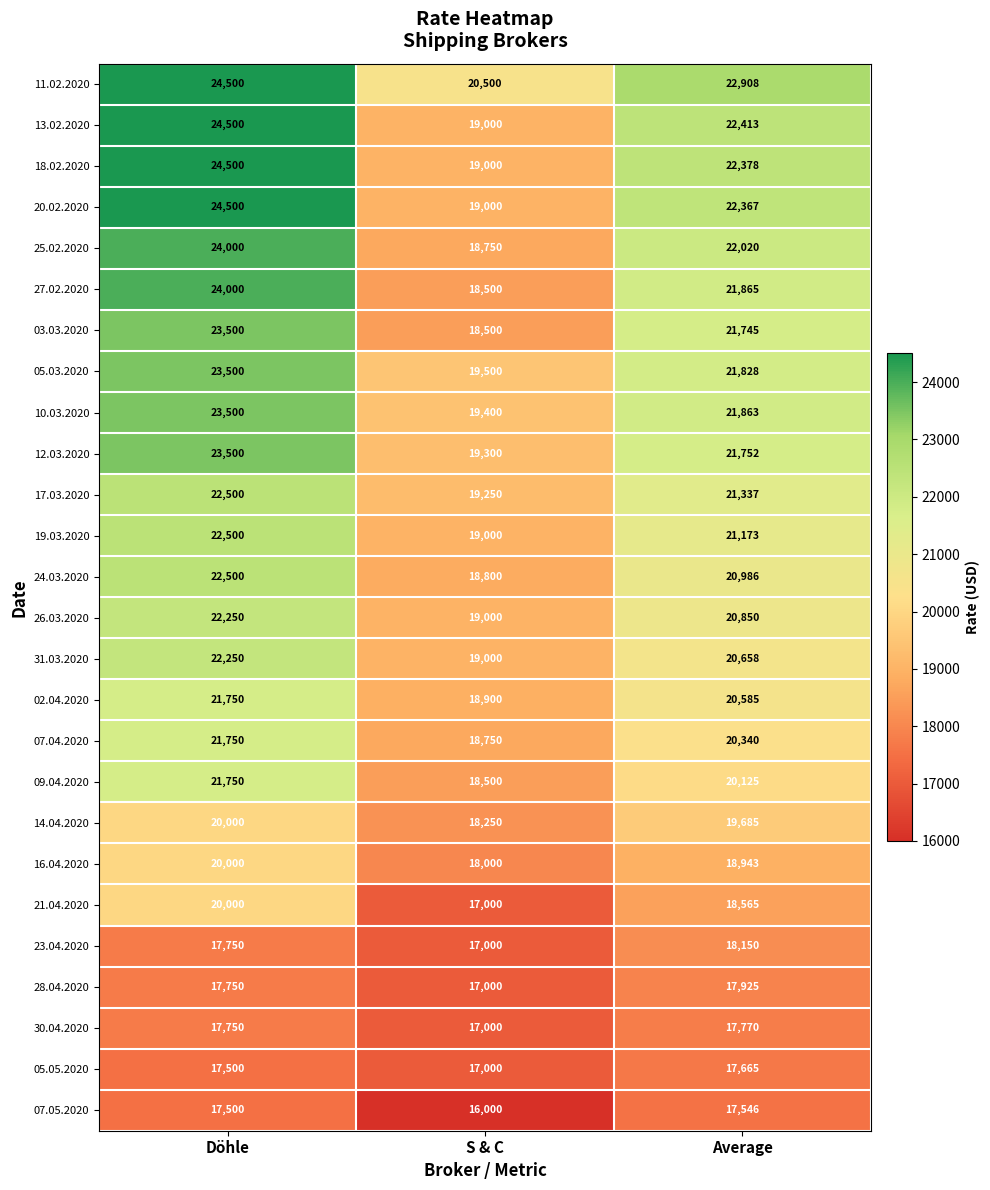

What is the smallest value displayed?

16000